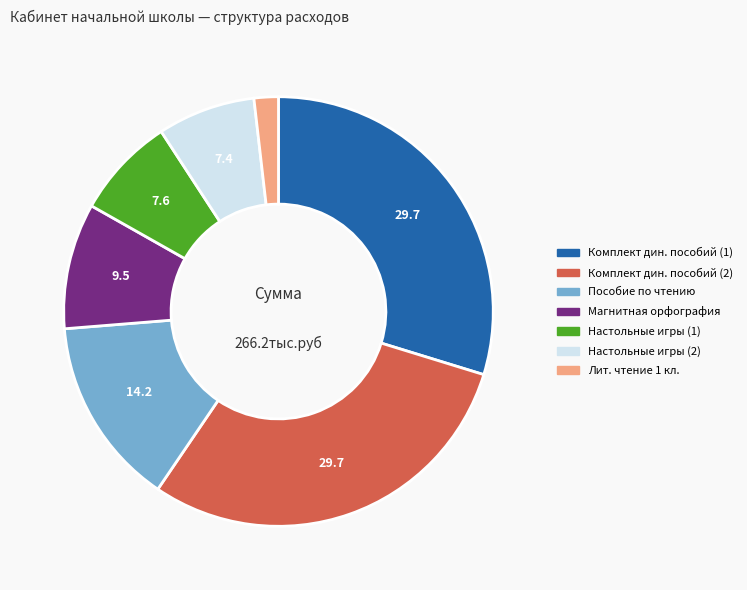

Is there any slice that represents more than half of the pie?

No